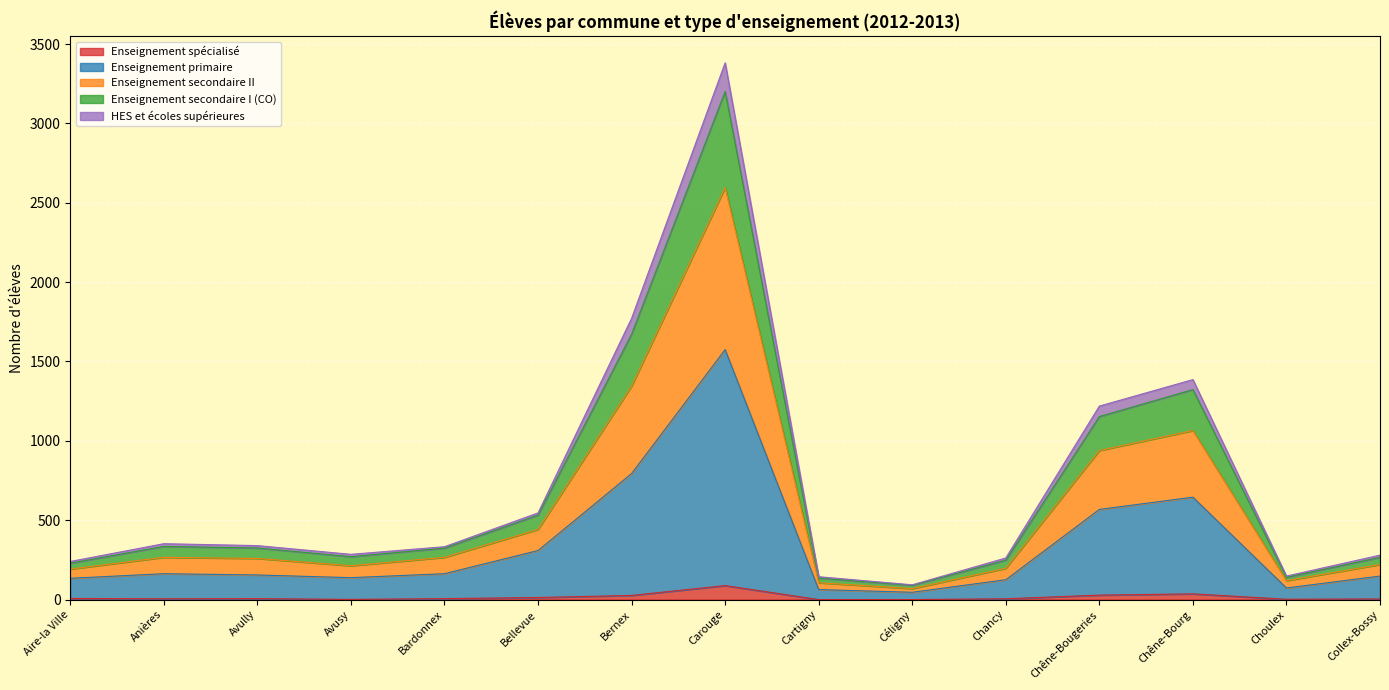

What is the highest value of the Enseignement spécialisé series?

88